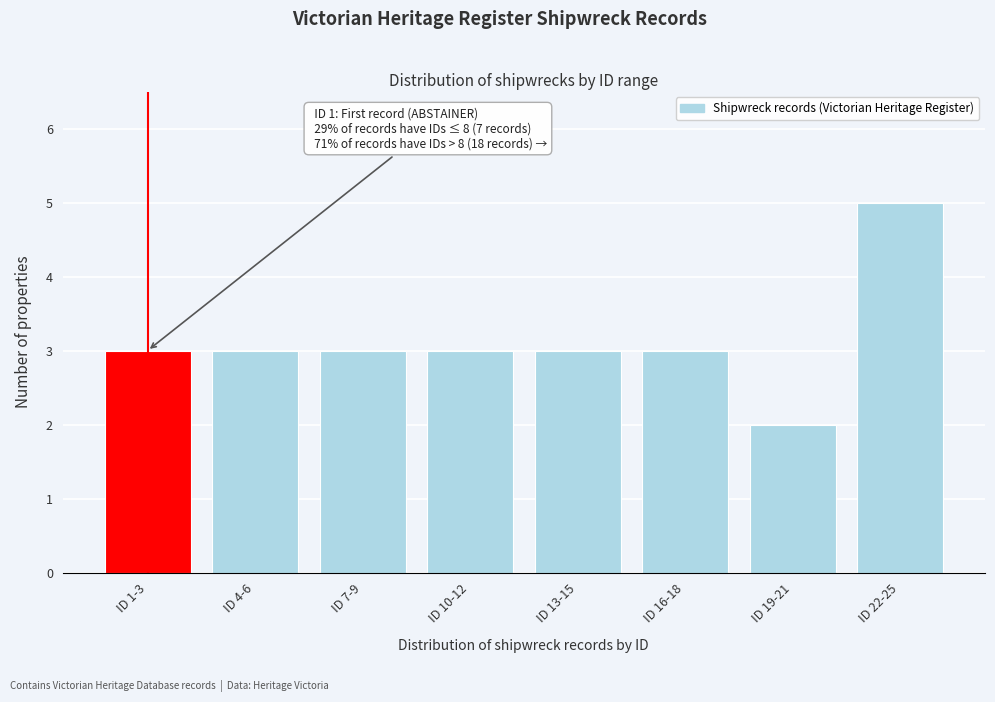

Reading left to right, what are all the values shown in this chart?

ID 1-3=3	ID 4-6=3	ID 7-9=3	ID 10-12=3	ID 13-15=3	ID 16-18=3	ID 19-21=2	ID 22-25=5